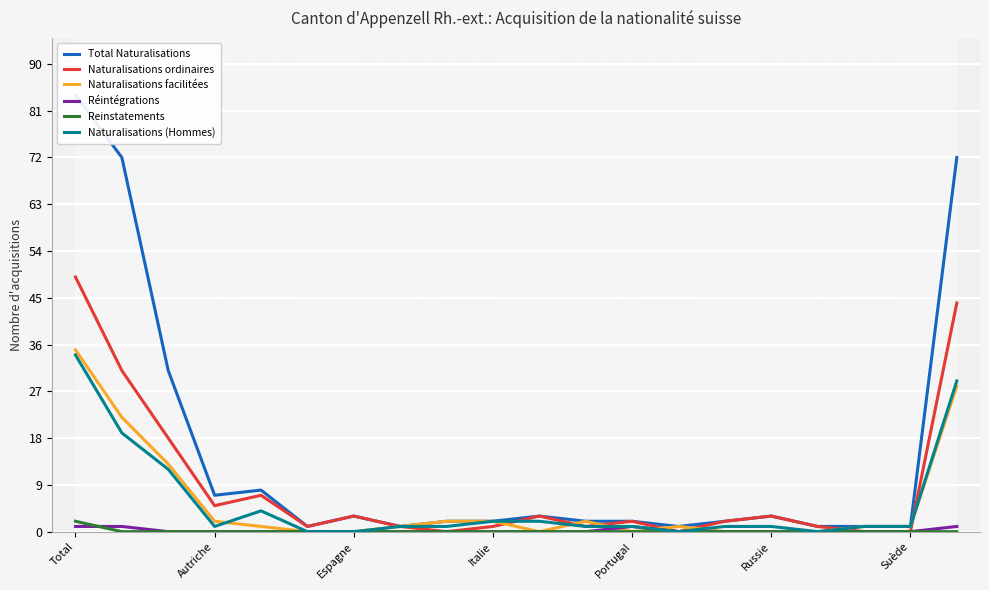

Reading left to right, what are all the values shown in this chart?

Total Naturalisations: 84	72	31	7	8	1	3	1	2	2	3	2	2	1	2	3	1	1	1	72
Naturalisations ordinaires: 49	31	18	5	7	1	3	1	0	1	3	1	2	0	2	3	1	0	0	44
Naturalisations facilitées: 35	22	13	2	1	0	0	1	2	2	0	2	0	1	0	0	0	1	1	28
Réintégrations: 1	1	0	0	0	0	0	0	0	0	0	0	1	0	0	0	0	0	0	1
Reinstatements: 2	0	0	0	0	0	0	0	0	0	0	0	0	0	0	0	0	0	0	0
Naturalisations (Hommes): 34	19	12	1	4	0	0	1	1	2	2	1	1	0	1	1	0	1	1	29